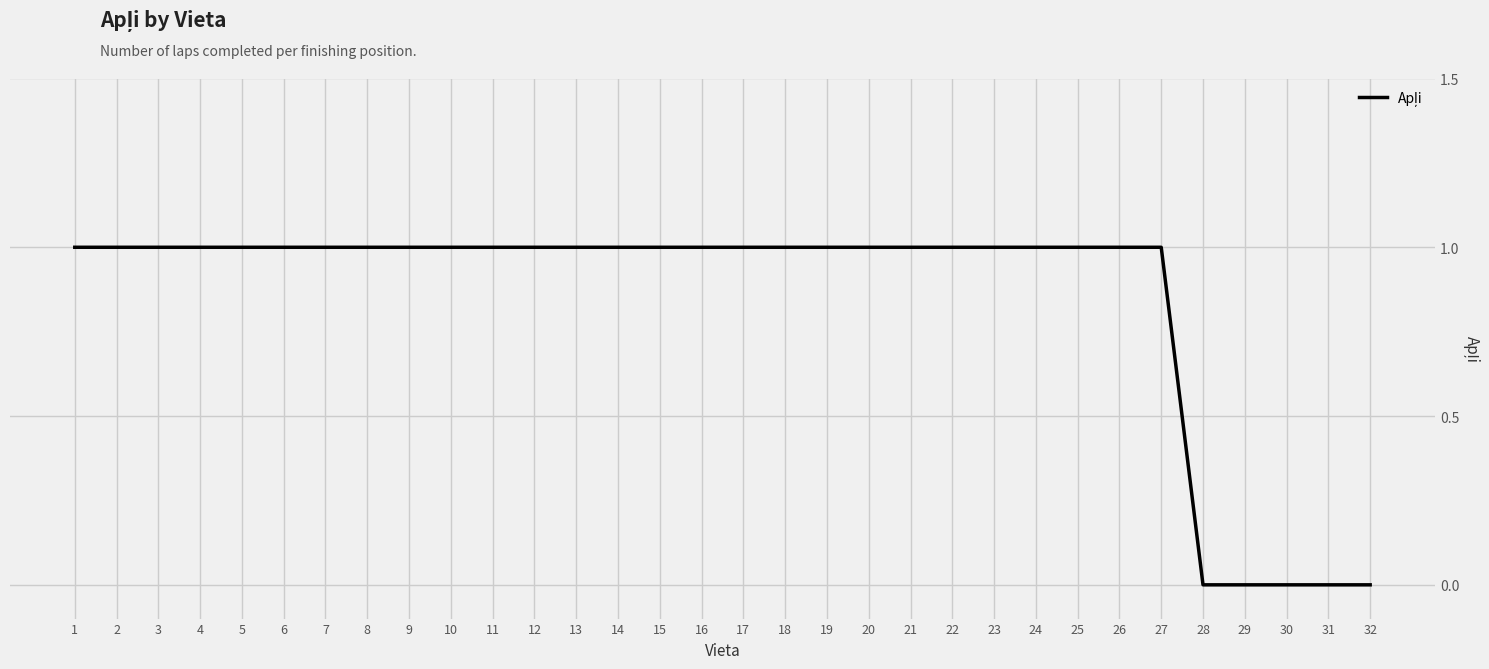

How many lines are shown in the chart?

1